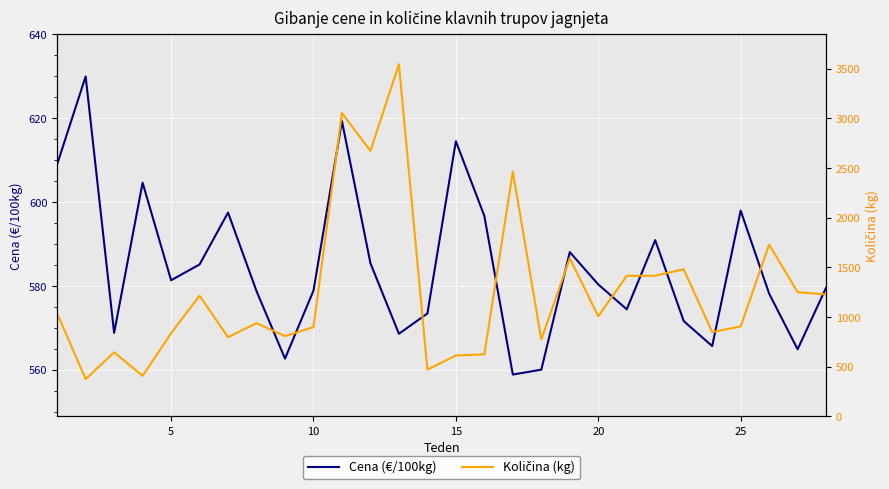

True or false: Cena (€/100kg) has a value of 359.6 at 5.

False